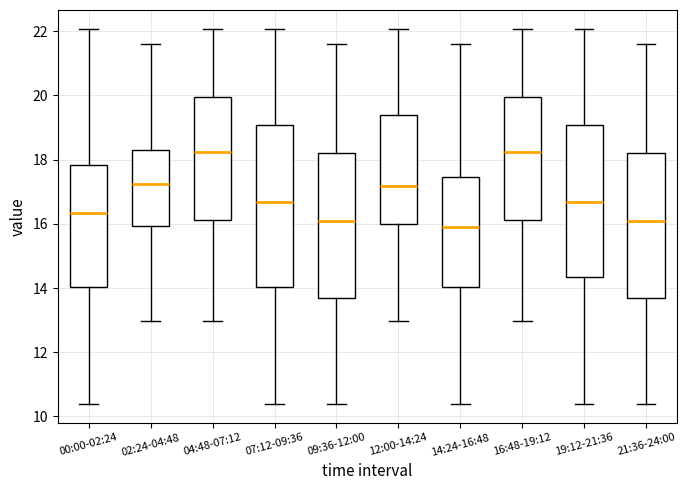

Comparing the boxes themselves (not the whiskers), which one is the tallest?

07:12-09:36